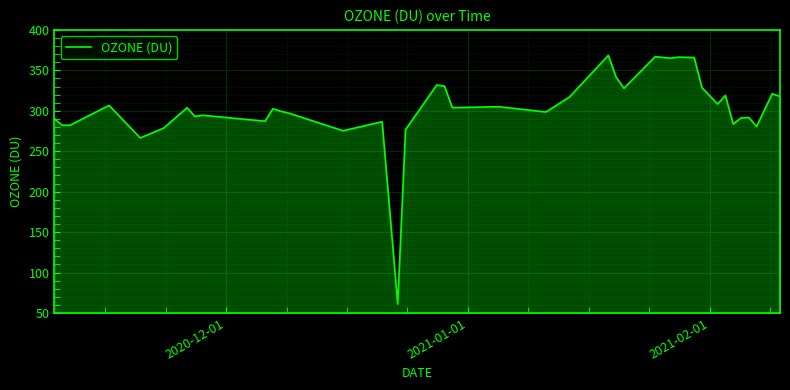

What is the greatest value displayed?

368.5